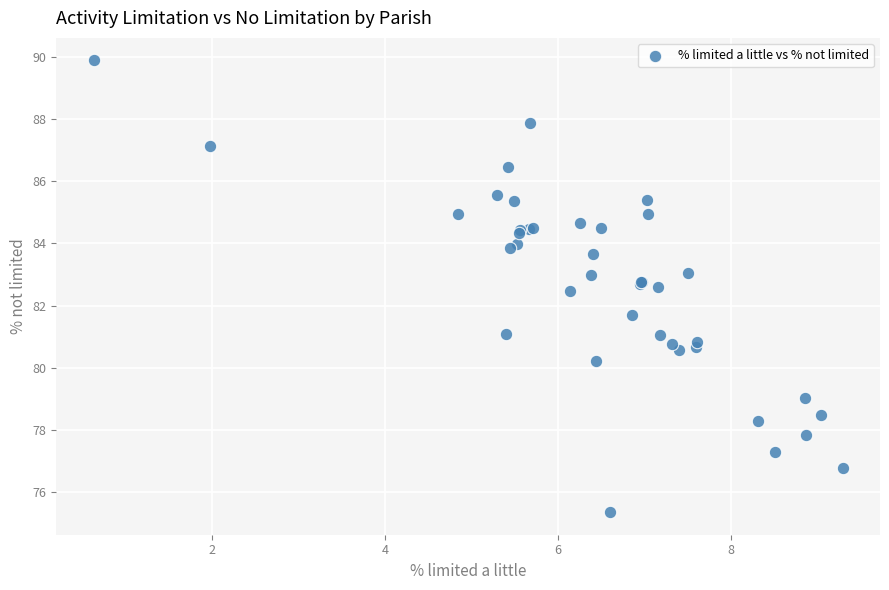

What Y value in the scatter plot is closest to 82?

81.7